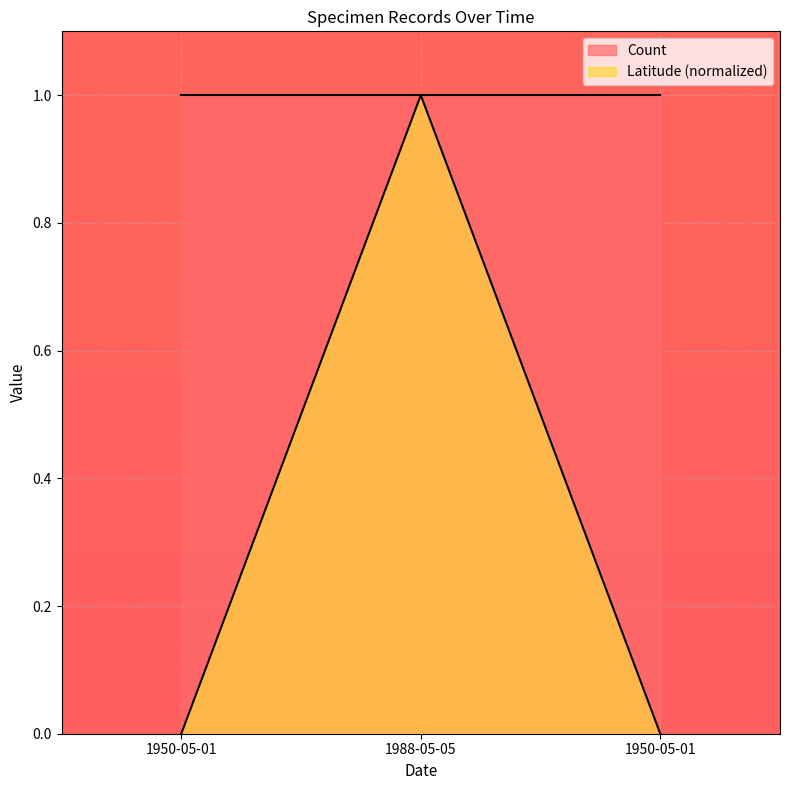

The chart shows a value of 0.0 at 1950-05-01. True or false?

False